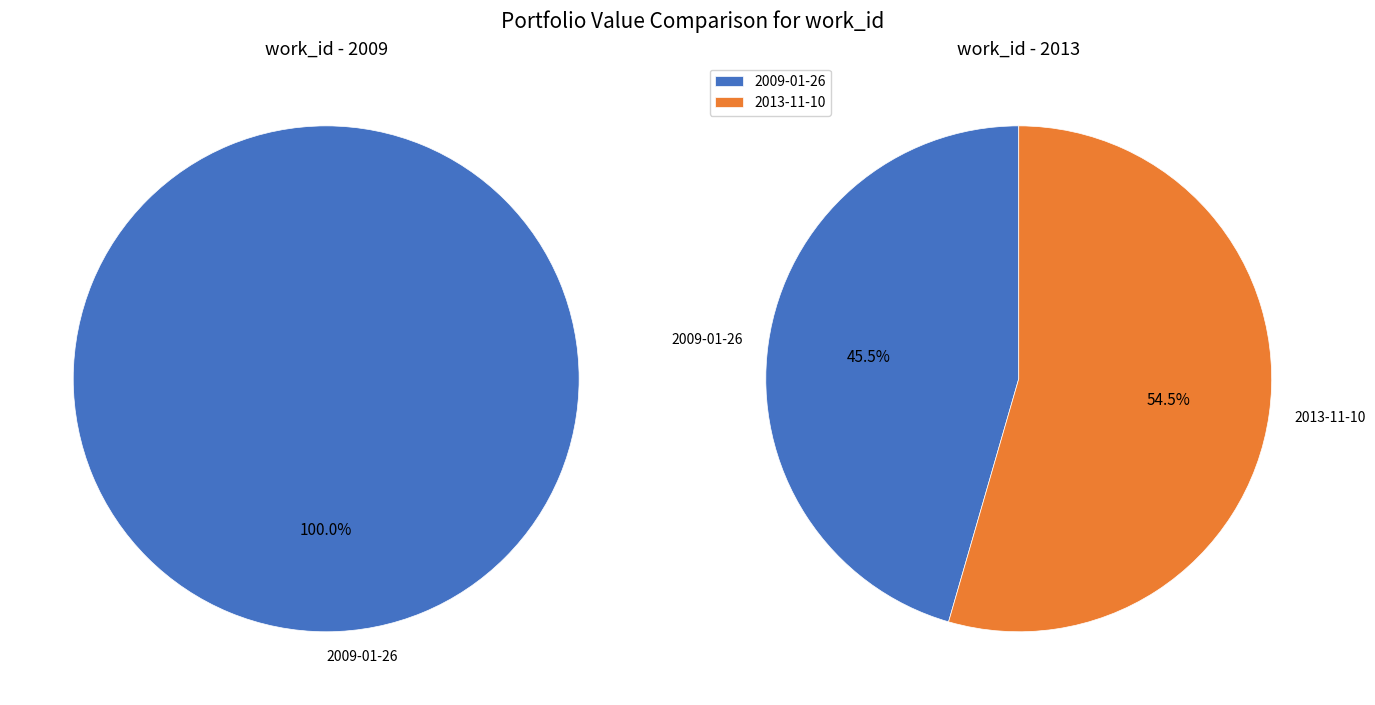

Which slice is the smallest?

2009-01-26